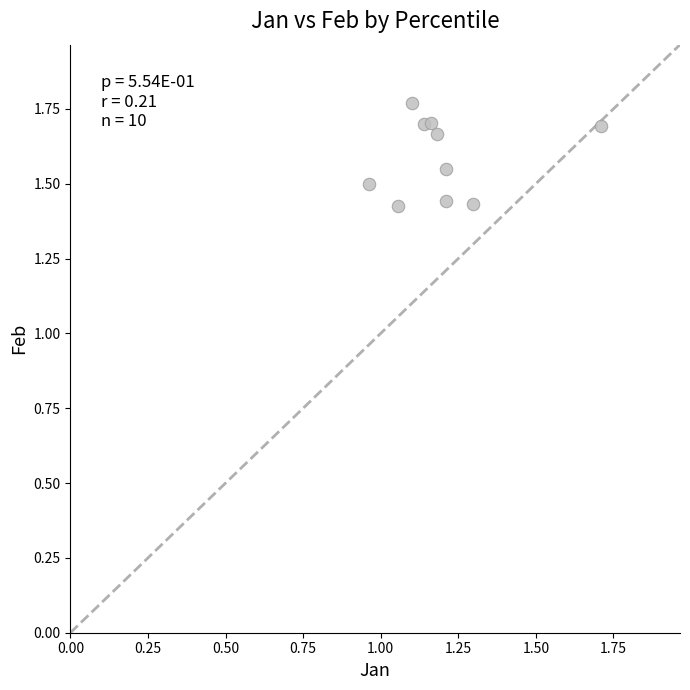

What is the average Y value?

1.6